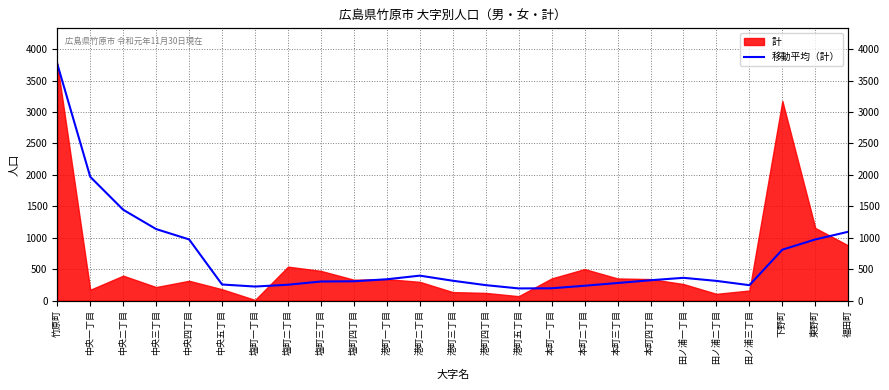

What is the difference between the maximum and minimum values?

3573.8